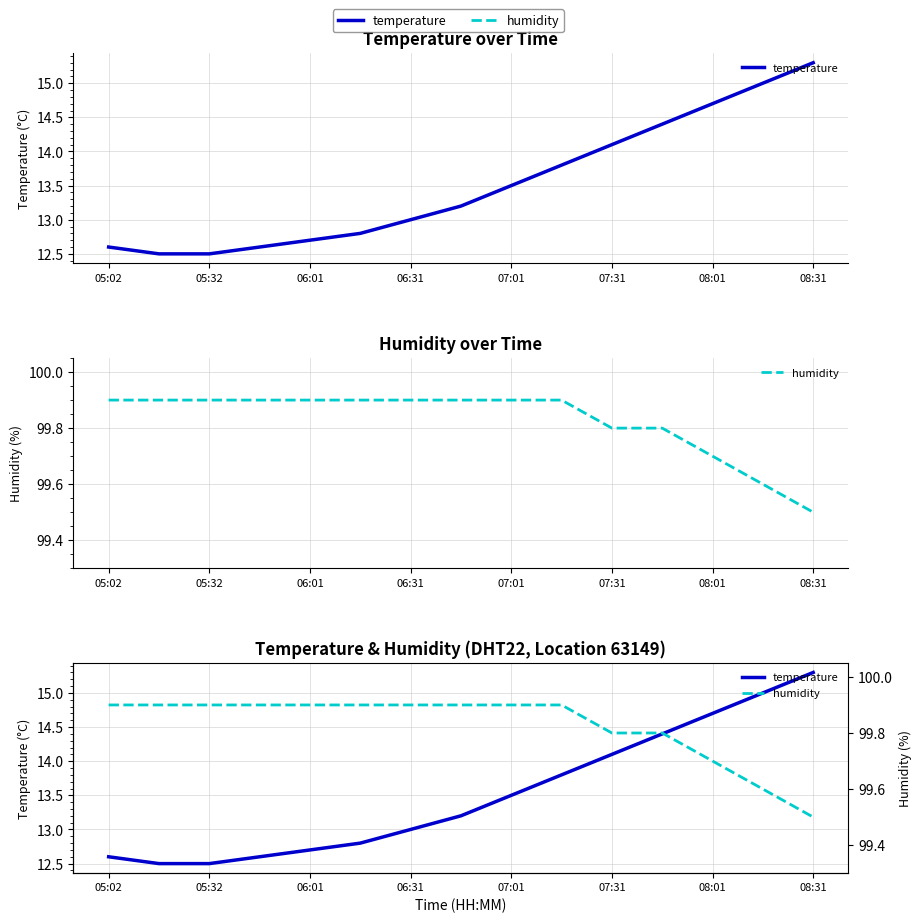

What are all the series names shown in the legend?

temperature, humidity